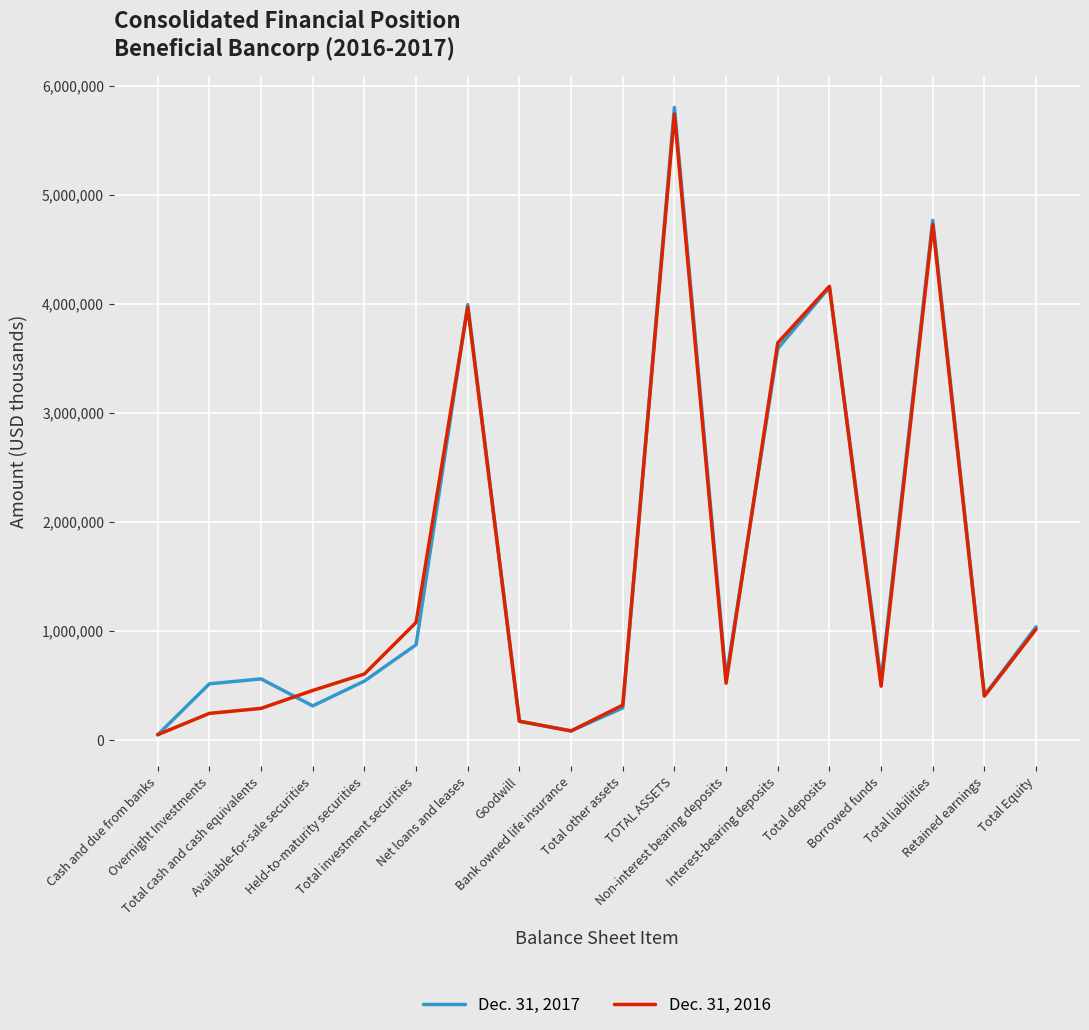

Rank the series by their average value, from lowest to highest.

Dec. 31, 2016, Dec. 31, 2017